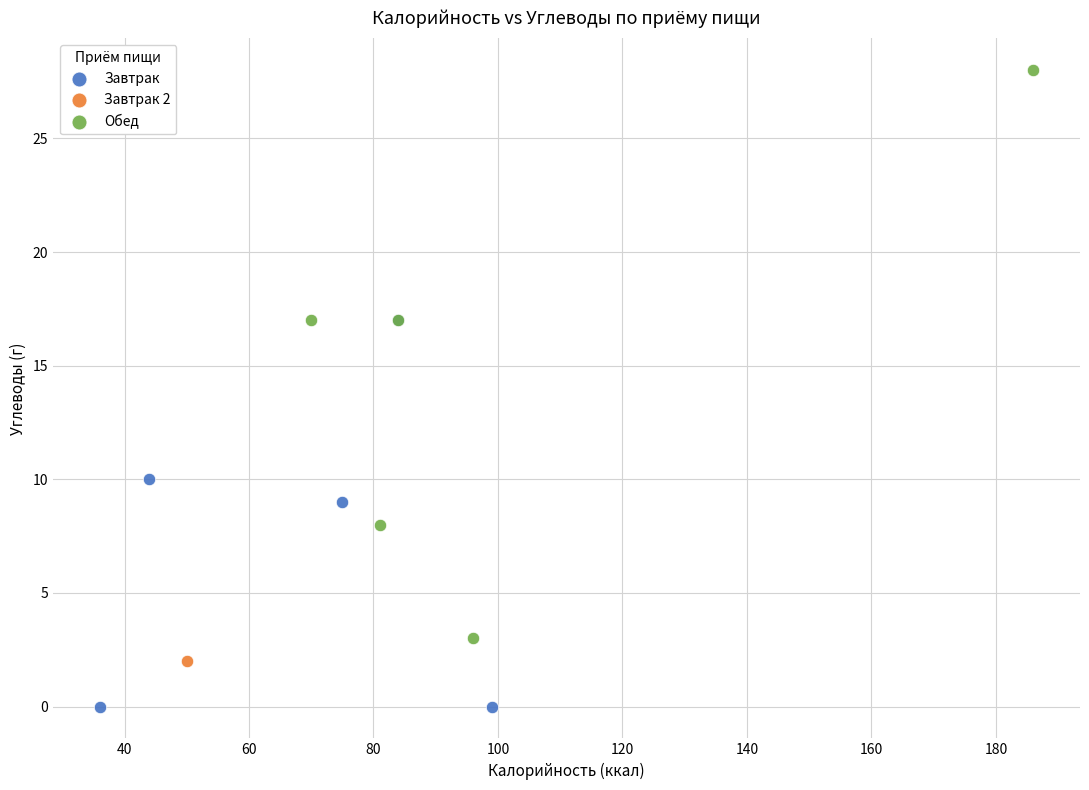

What are all the series names shown in the legend?

Завтрак, Завтрак 2, Обед